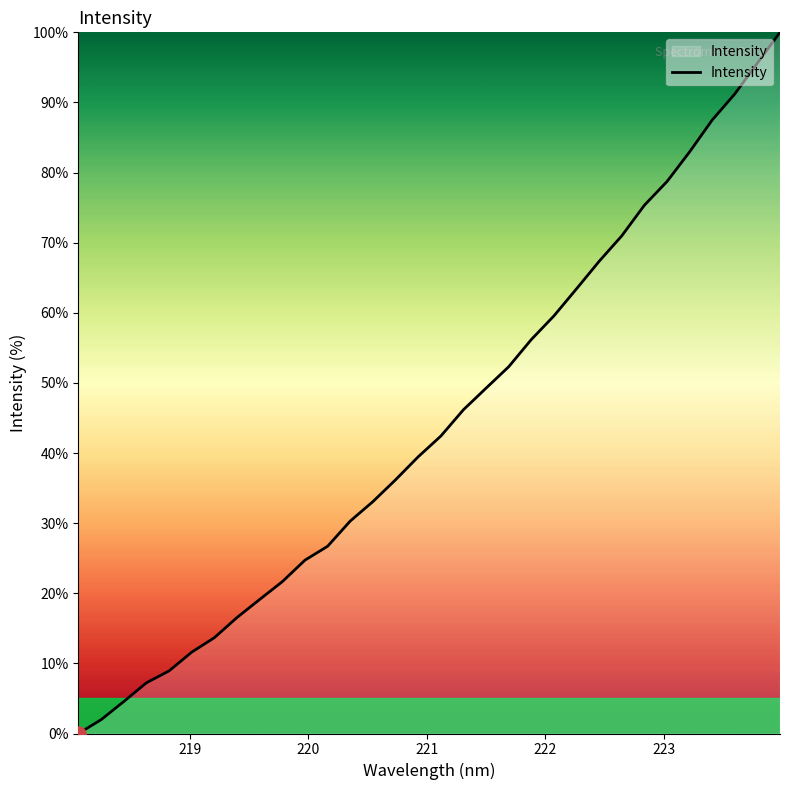

What is the difference between the maximum and minimum values?

100.0